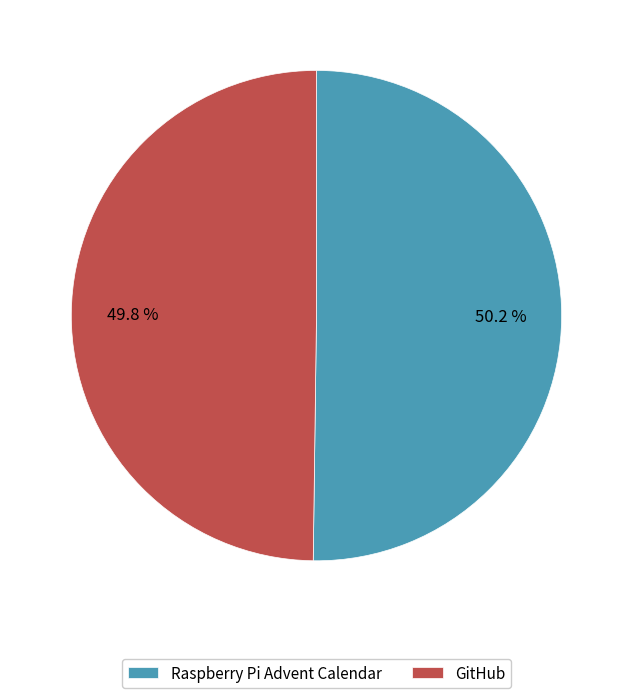

Is there a majority slice in this chart?

Yes